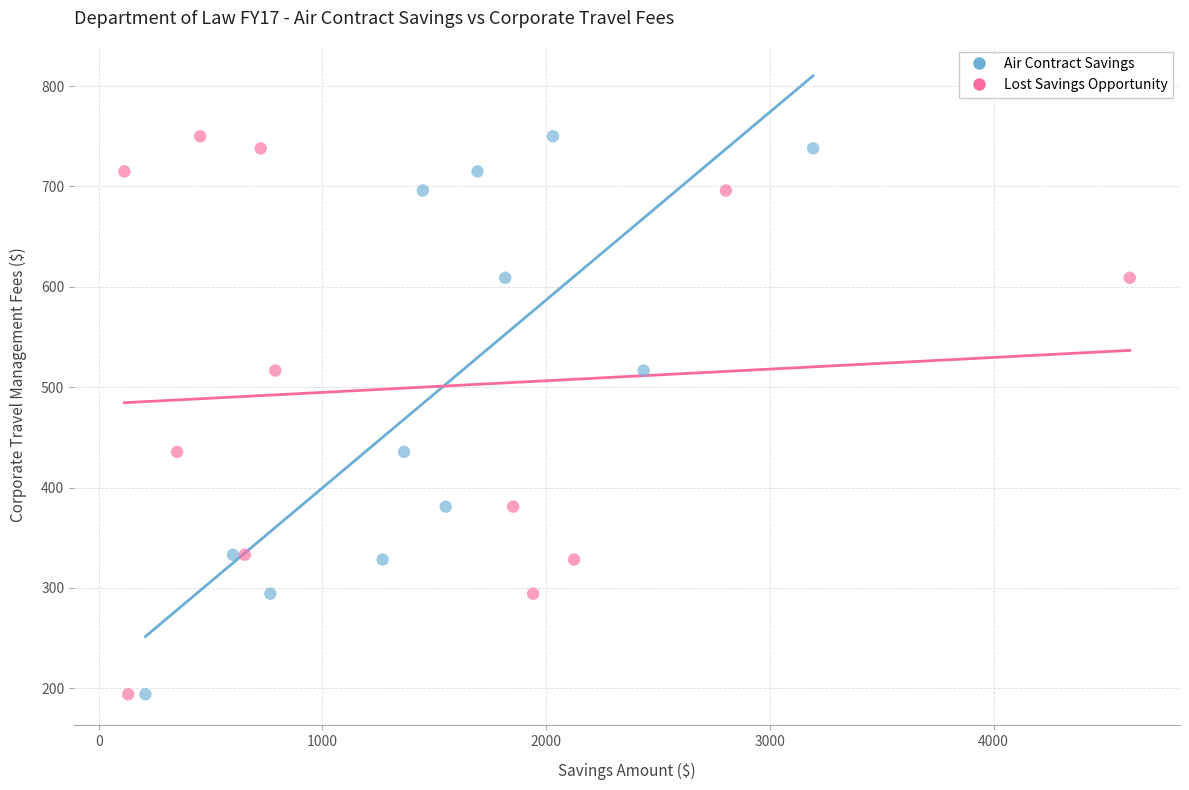

What are all the series names shown in the legend?

Air Contract Savings, Lost Savings Opportunity